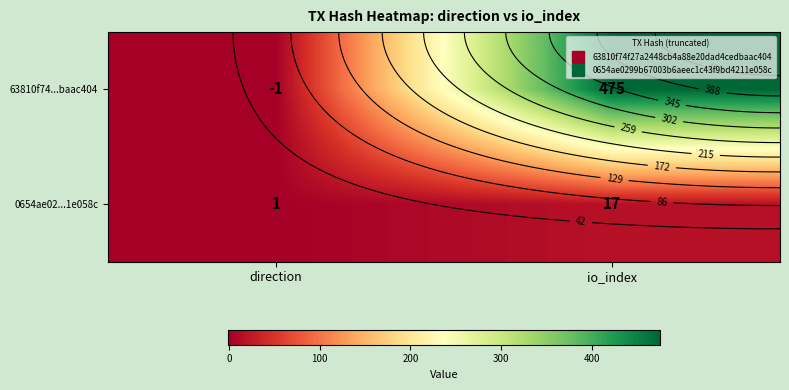

Between direction and io_index, which is larger?

io_index